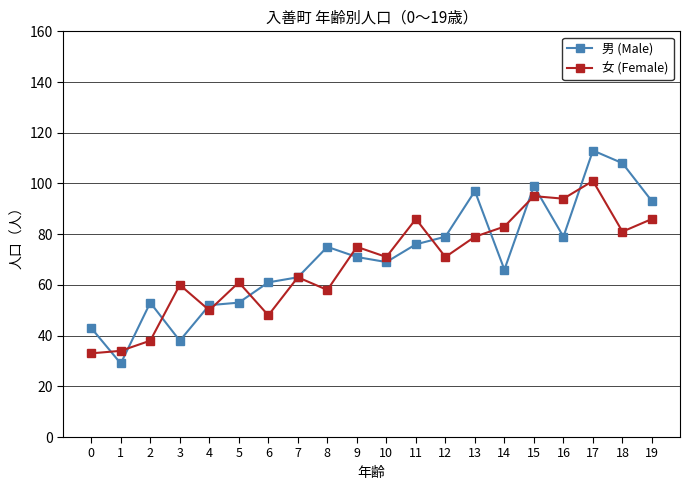

Reading right to left, extract all data points from this chart.

男 (Male): 93	108	113	79	99	66	97	79	76	69	71	75	63	61	53	52	38	53	29	43
女 (Female): 86	81	101	94	95	83	79	71	86	71	75	58	63	48	61	50	60	38	34	33